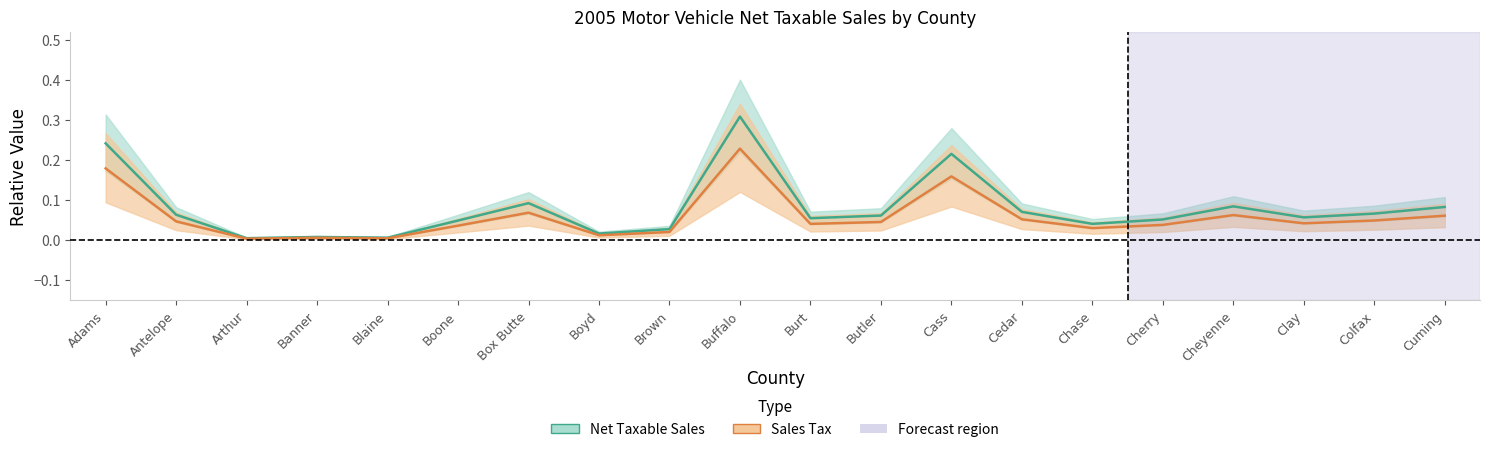

True or false: Net Taxable Sales and Sales Tax cross at least once.

False